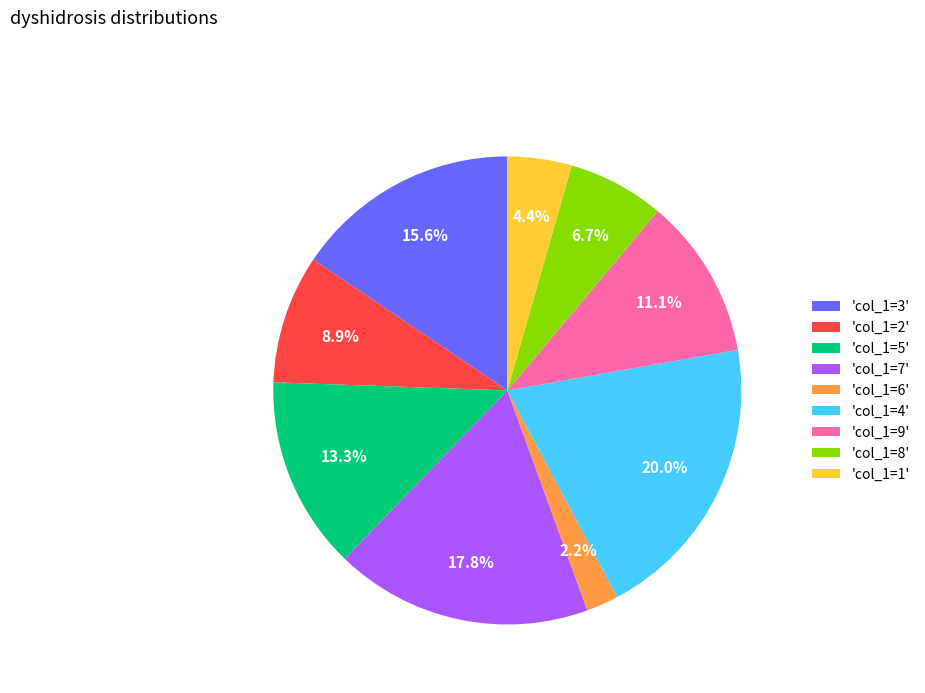

To the nearest percent, what is the average slice percentage?

11%